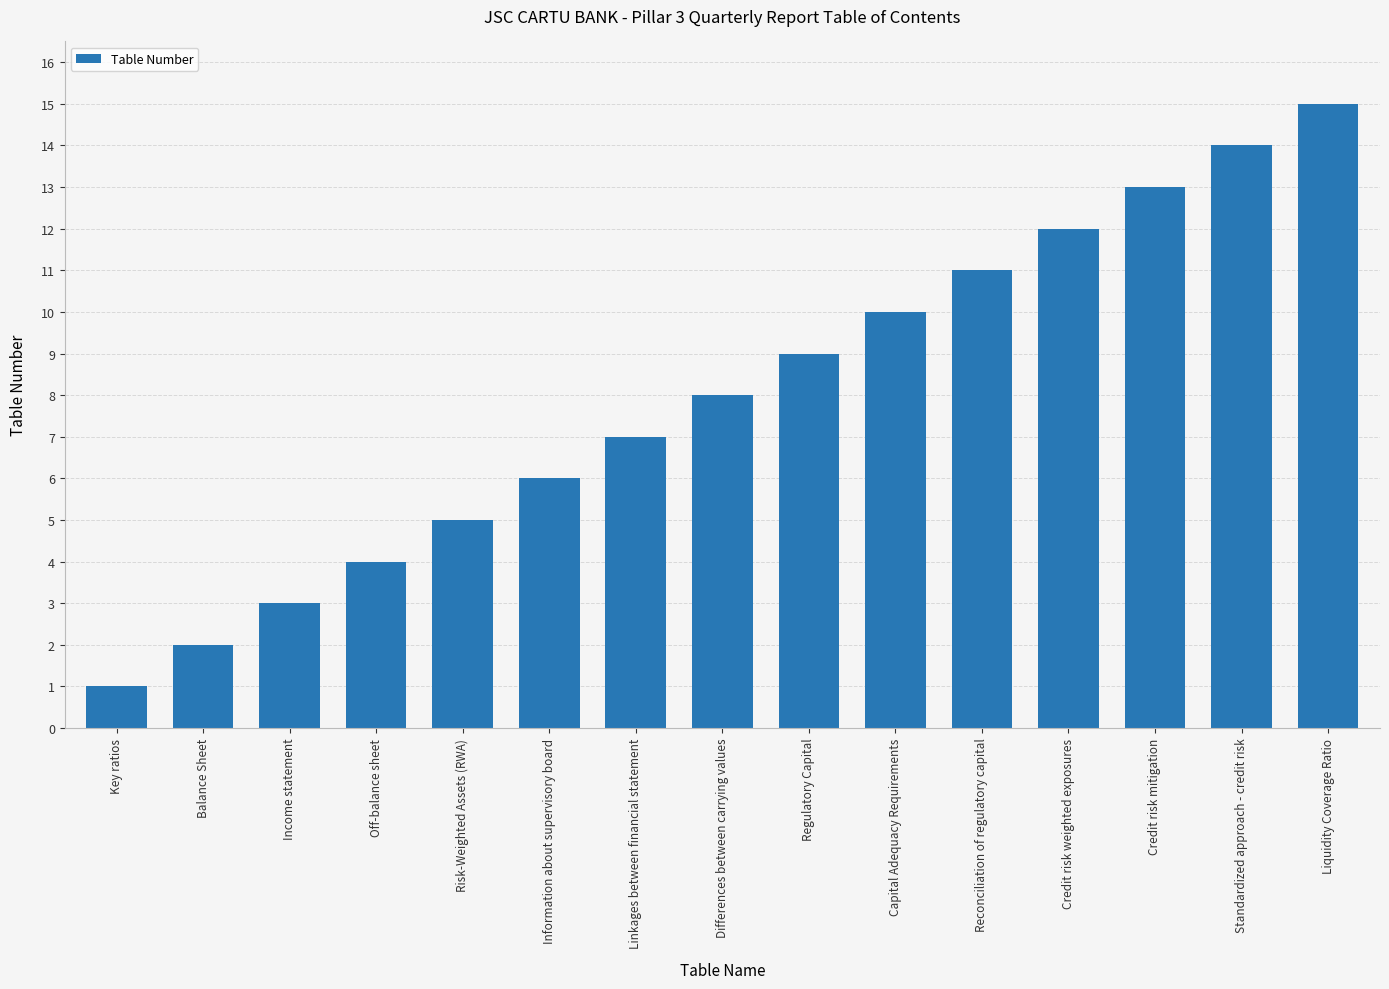

Approximately how many times larger is the value at Information about supervisory board compared to Liquidity Coverage Ratio?

0.4